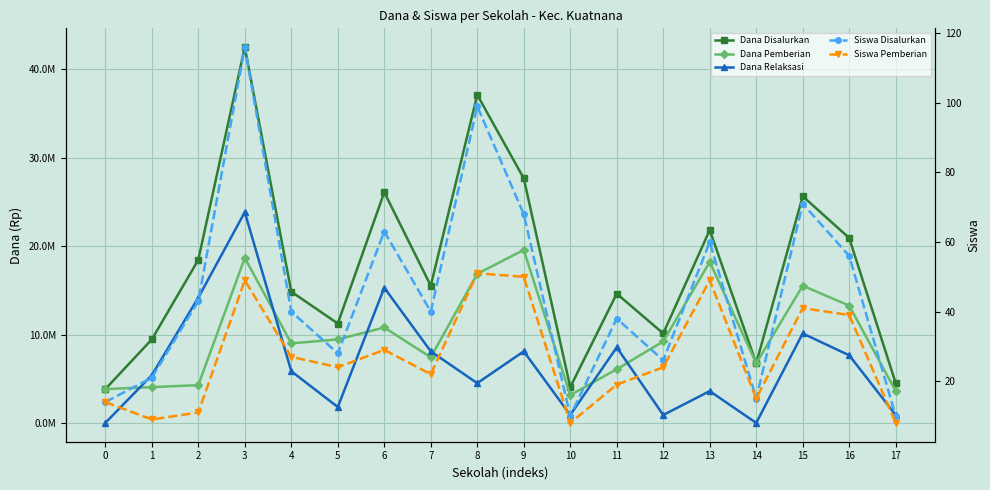

Which category has the lowest value in the Siswa Disalurkan series?

10